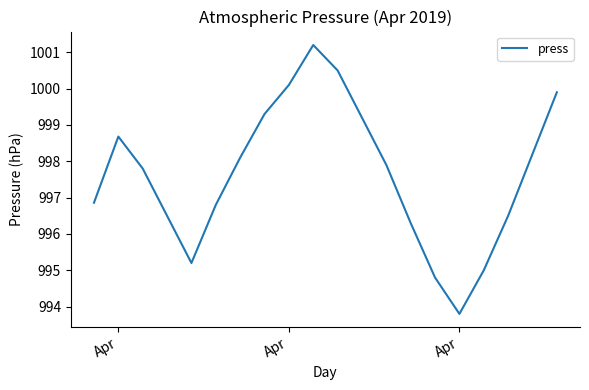

How many distinct data groups are displayed?

1